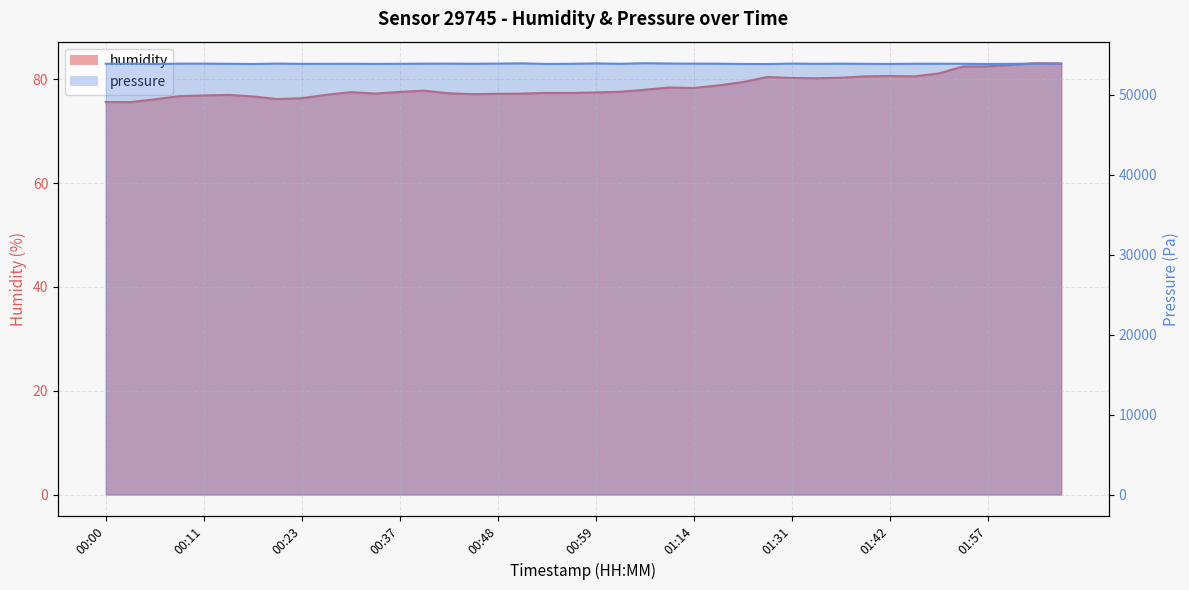

True or false: humidity has a value of 78.0 at 01:08.

True